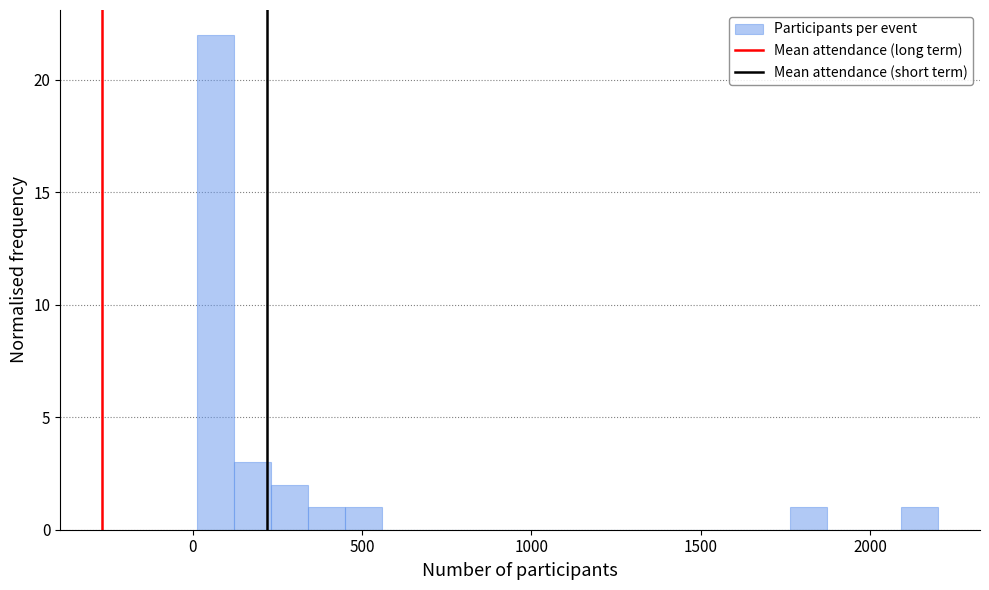

Around what value on the x-axis is the tallest bar? Give the approximate position of its centre, as read against the axis.

50